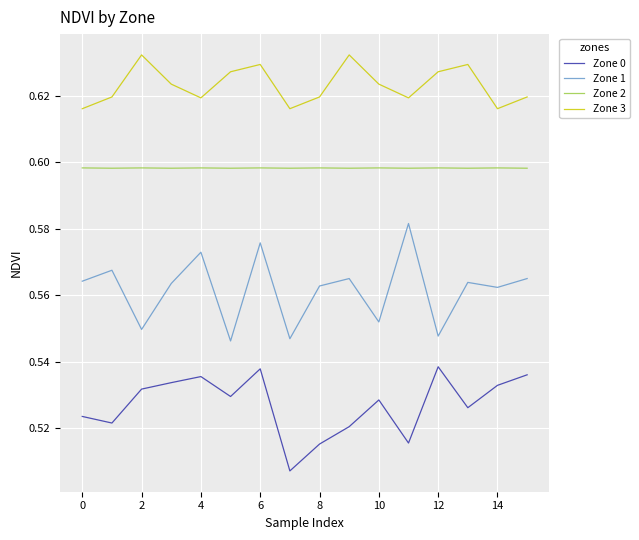

What are all the series names shown in the legend?

Zone 0, Zone 1, Zone 2, Zone 3